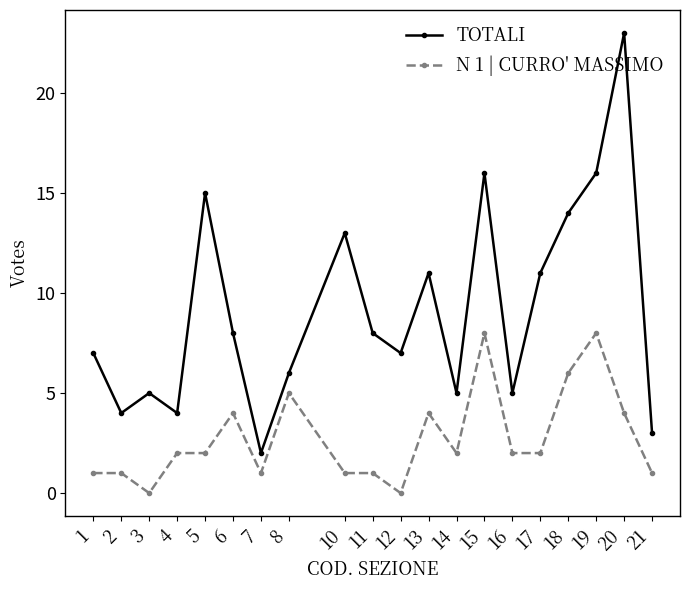

What is the total value across all series at 20?

27